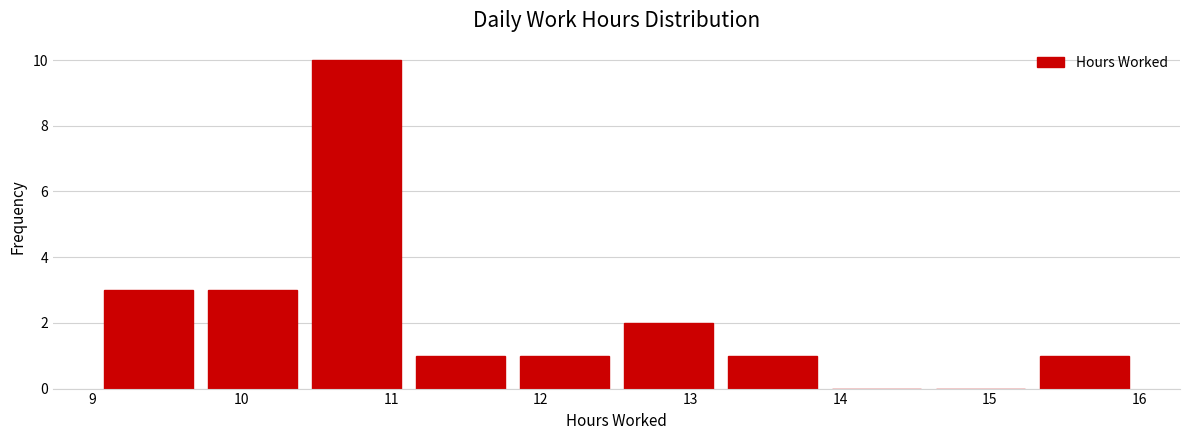

Reading left to right, list every bar in this chart as the range it spans on the x-axis followed by its height. Neither the bar edges nor the heights are printed on the chart, so give them approximately, as read against the axes.

9.0 to 9.7: 3
9.7 to 10.4: 3
10.4 to 11.1: 10
11.1 to 11.8: 1
11.8 to 12.5: 1
12.5 to 13.2: 2
13.2 to 13.9: 1
13.9 to 14.6: 0
14.6 to 15.3: 0
15.3 to 16.0: 1